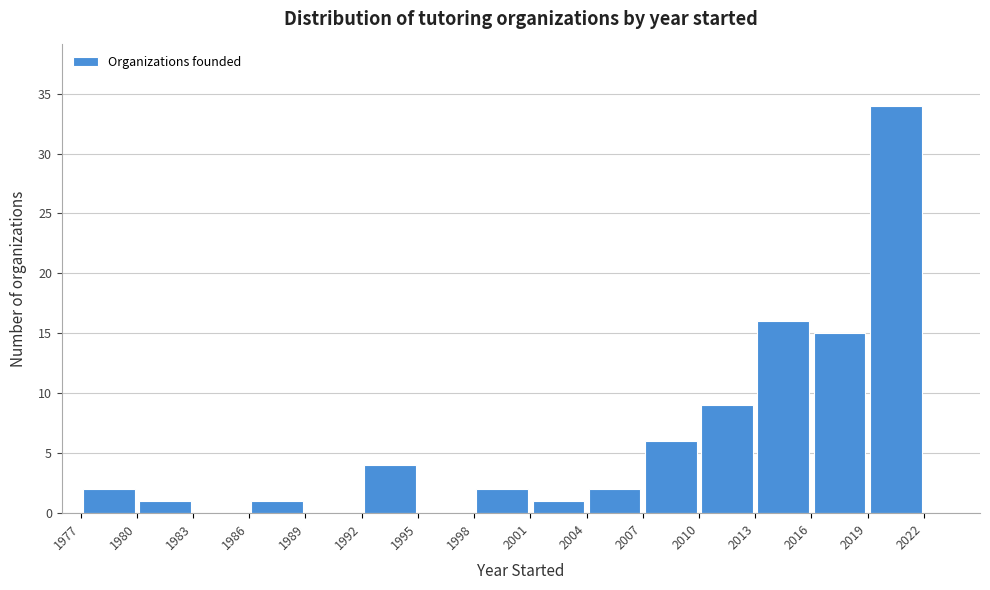

Reading left to right, list every bar in this chart as the range it spans on the x-axis followed by its height. The values are not printed on the chart, so give them approximately, as read against the axis.

1977 to 1980: 2
1980 to 1983: 1
1983 to 1986: 0
1986 to 1989: 1
1989 to 1992: 0
1992 to 1995: 4
1995 to 1998: 0
1998 to 2001: 2
2001 to 2004: 1
2004 to 2007: 2
2007 to 2010: 6
2010 to 2013: 9
2013 to 2016: 16
2016 to 2019: 15
2019 to 2022: 34